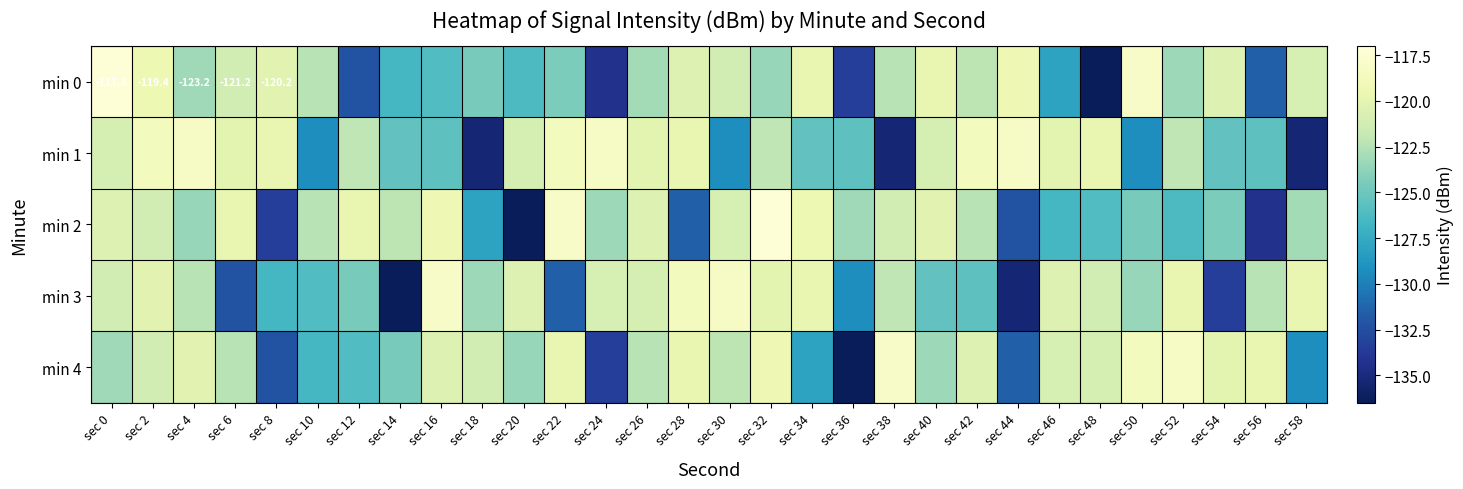

What is the sum of all min 3 values?

-3719.8